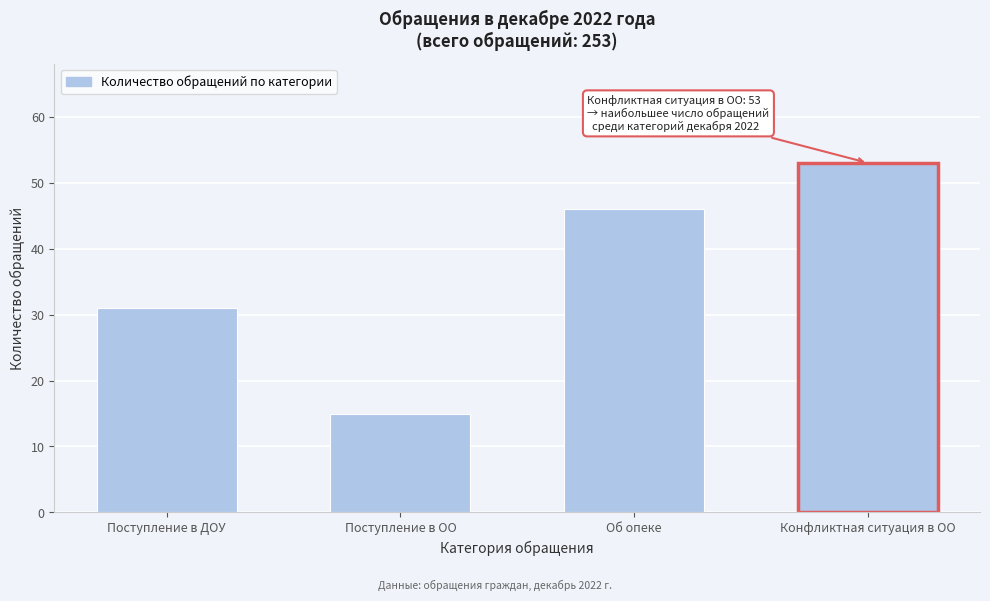

Reading left to right, extract all data points from this chart.

Поступление в ДОУ=31	Поступление в ОО=15	Об опеке=46	Конфликтная ситуация в ОО=53